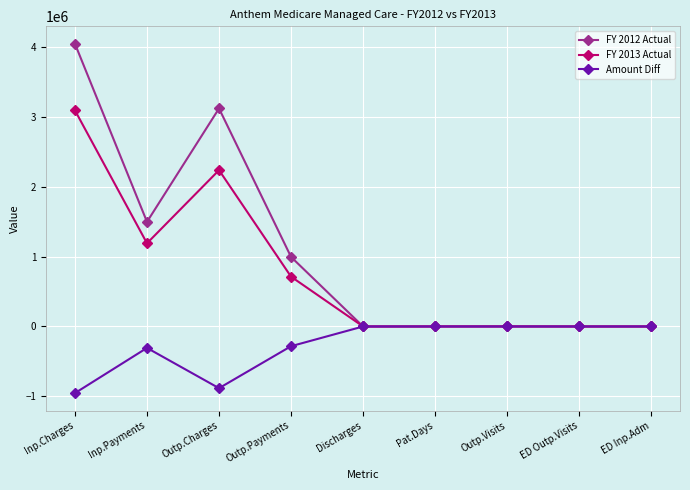

List the series in order of their peak value, highest first.

FY 2012 Actual, FY 2013 Actual, Amount Diff